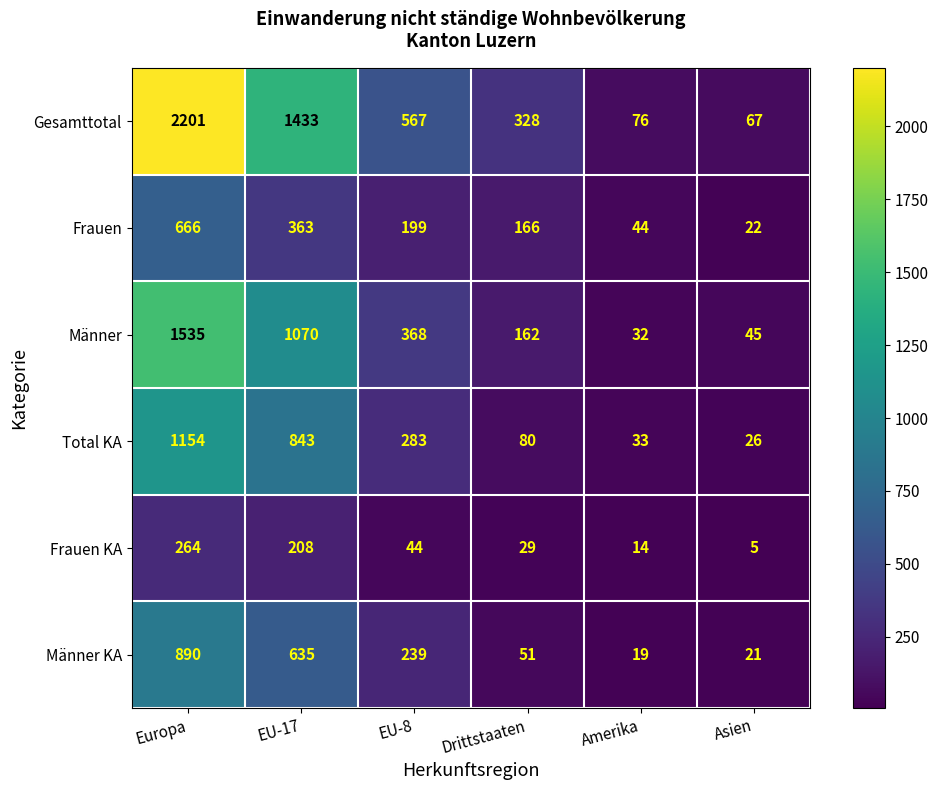

What is the greatest value displayed?

2201